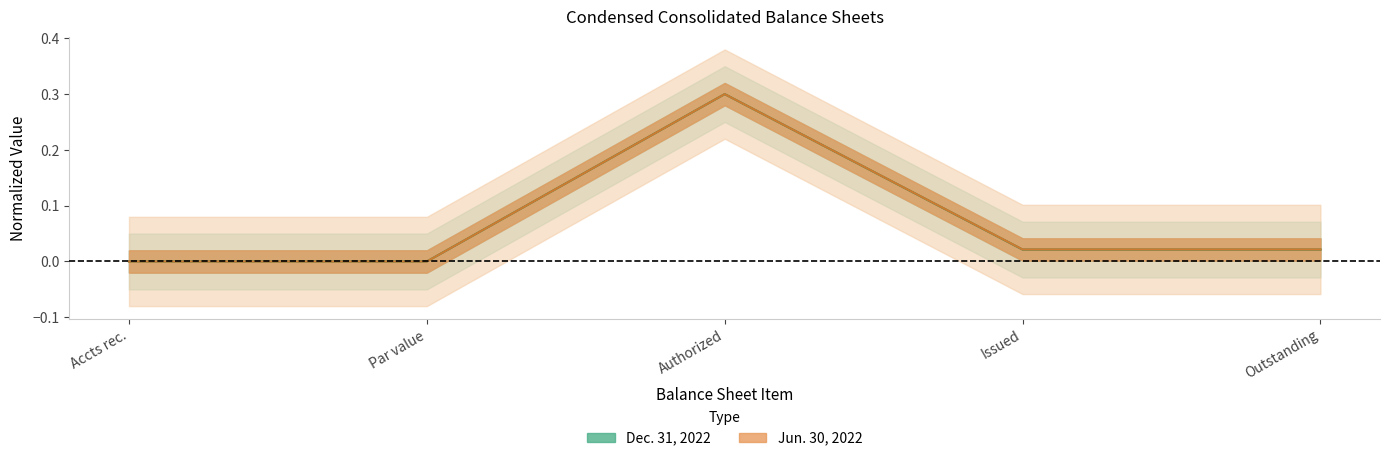

What are all the series names shown in the legend?

Dec. 31, 2022, Jun. 30, 2022